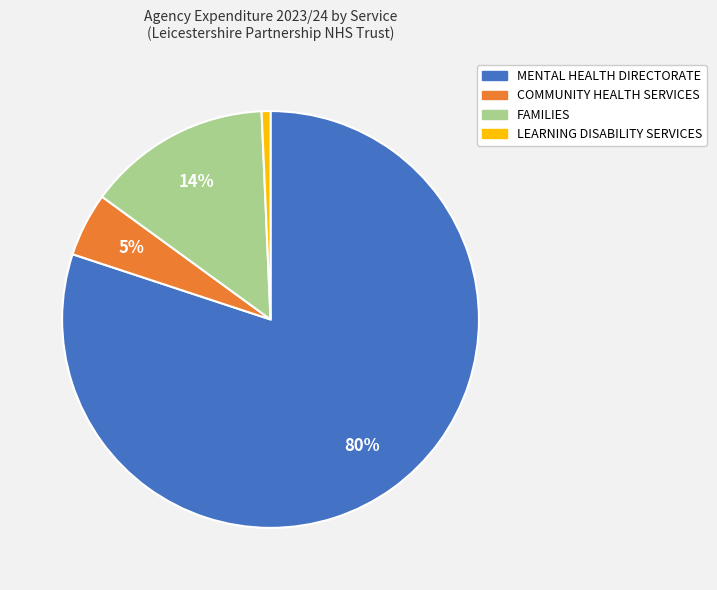

Count the number of slices in the pie.

4